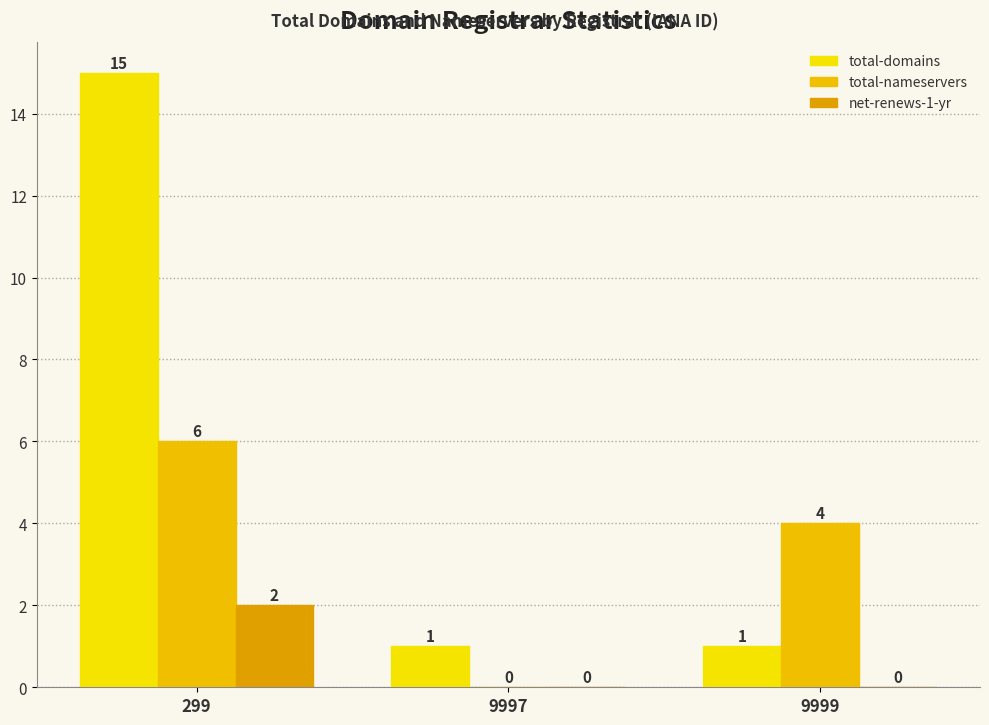

Count the total-domains values in the range 1 to 15.

3